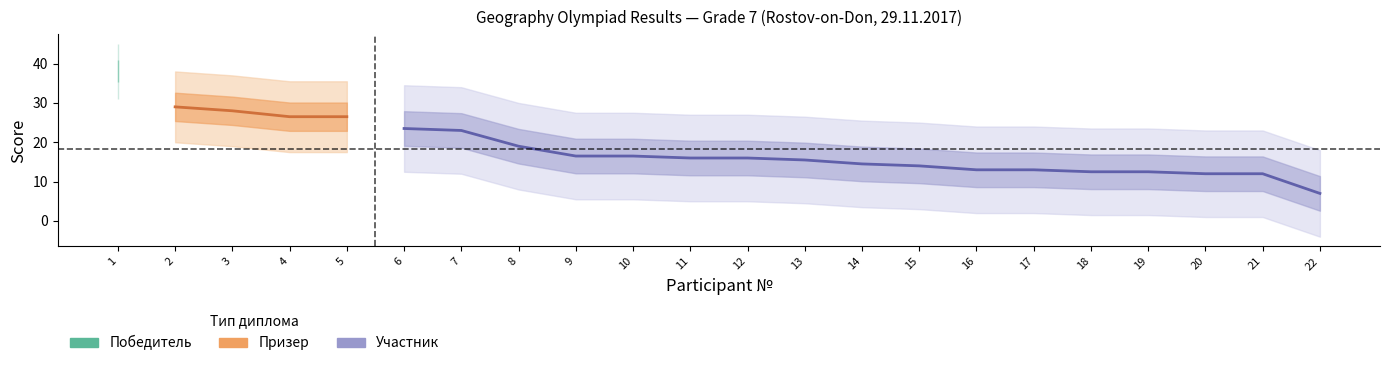

Does the chart have visible grid lines?

No